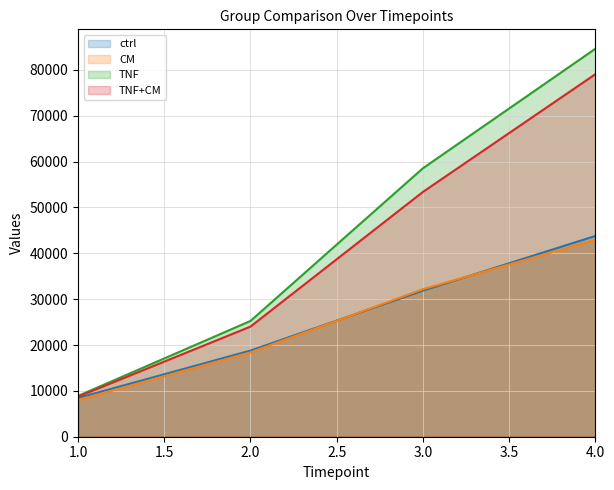

What is the value of the TNF point at the 1st from the left?

8893.5